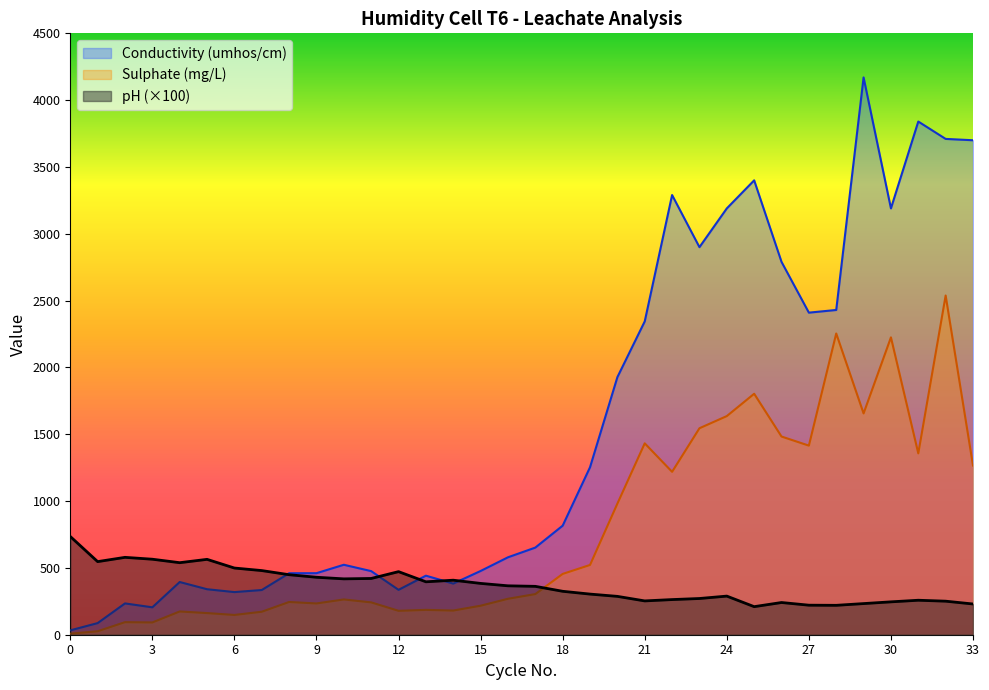

Rank the categories by Conductivity (umhos/cm) value from highest to lowest.

29, 31, 32, 33, 25, 22, 24, 30, 23, 26, 28, 27, 21, 20, 19, 18, 17, 16, 10, 15, 11, 9, 8, 13, 4, 14, 5, 12, 7, 6, 2, 3, 1, 0